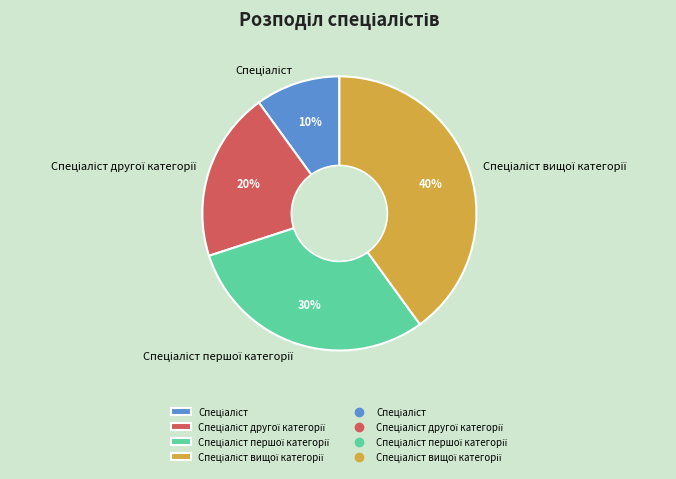

Is there a majority slice in this chart?

No